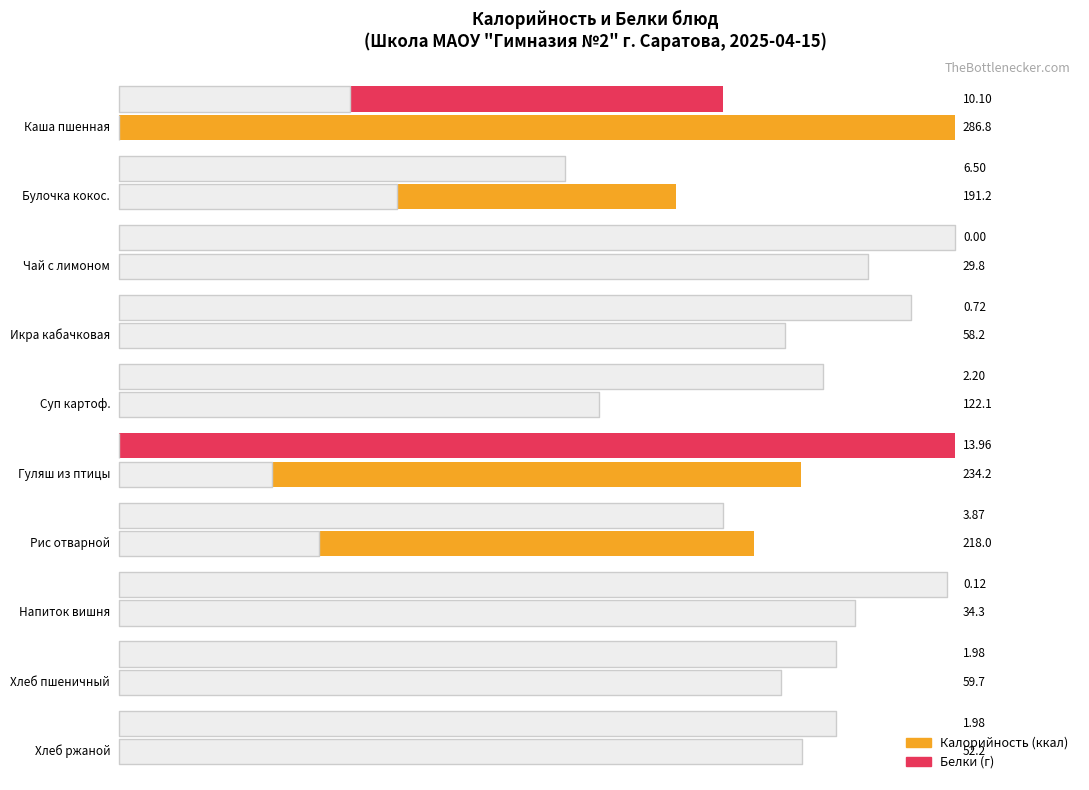

The value of Белки at Хлеб ржаной is 2.0. True or false?

True